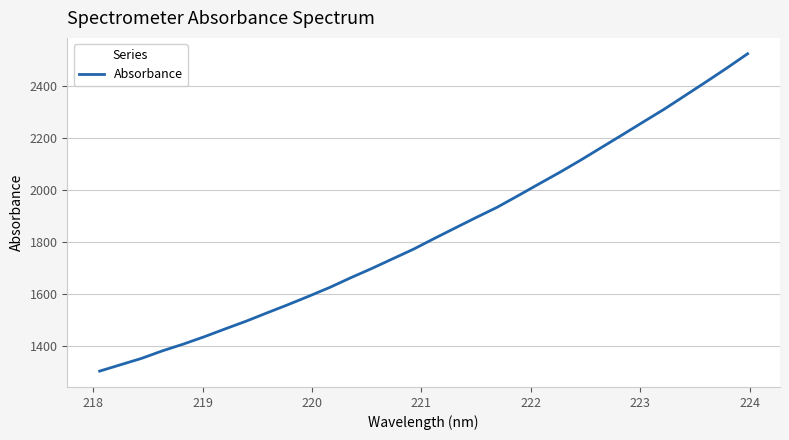

What is the smallest value displayed?

1301.4